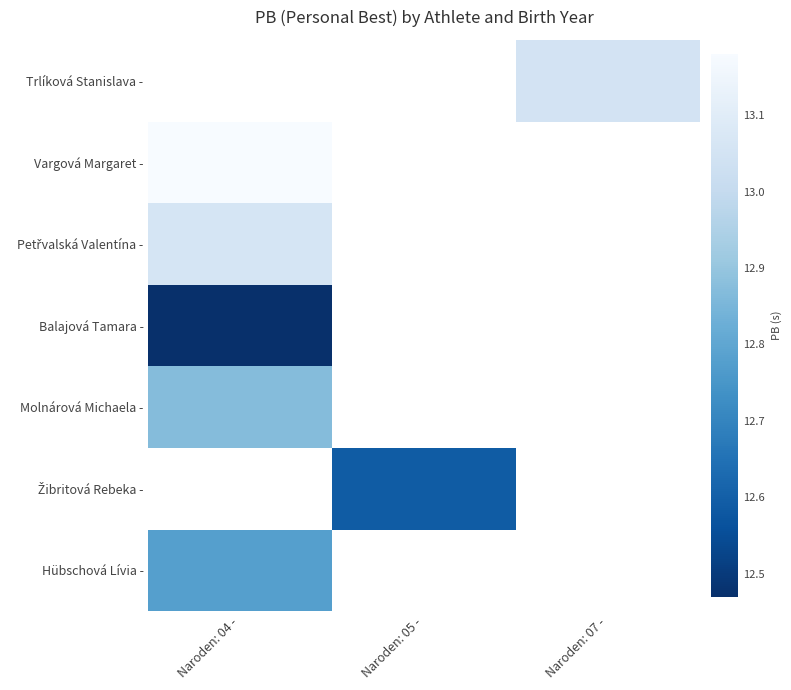

Which category has the highest value across all series?

Naroden: 04 -